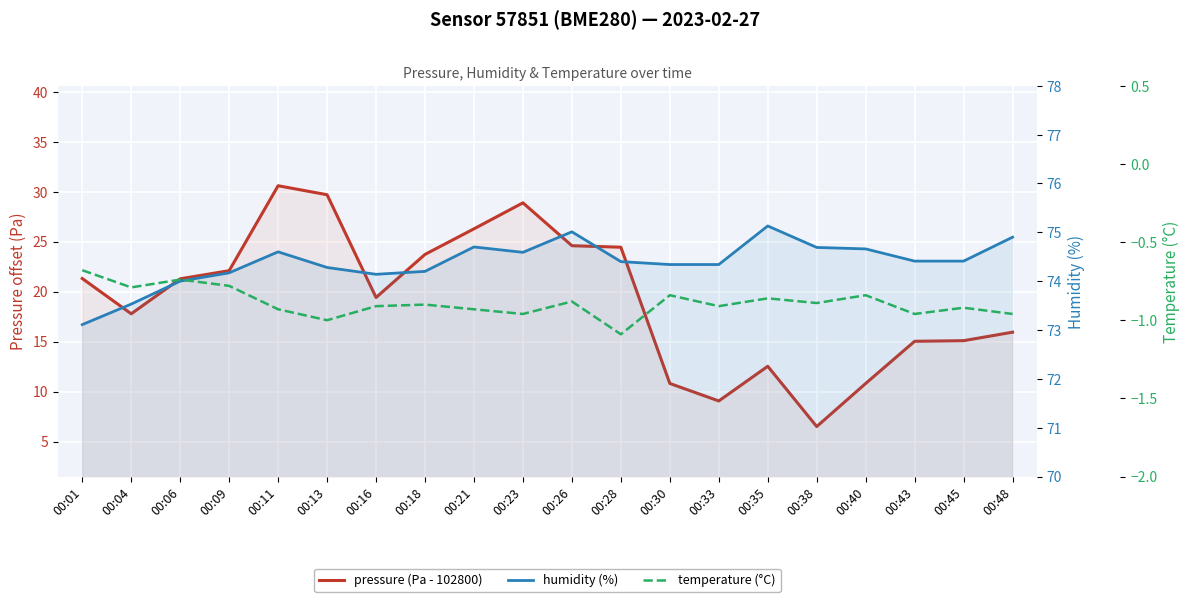

What is the total value across all series at 00:23?

102.5